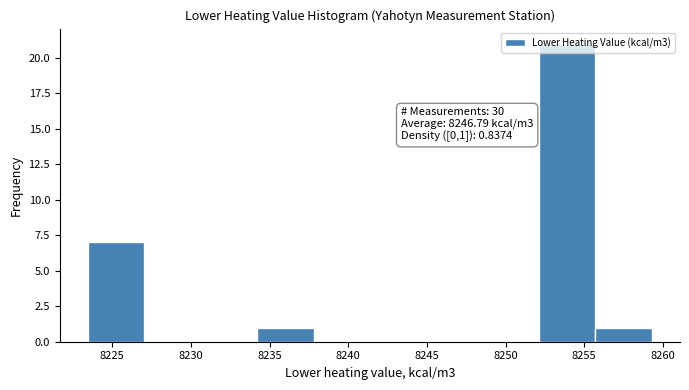

Over which range of the x-axis is the bar tallest?

8252.0 to 8255.5